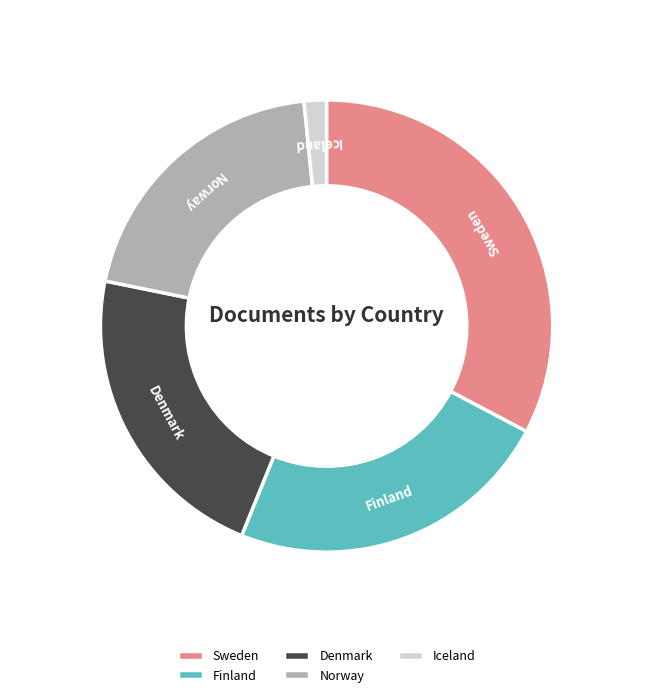

True or false: Sweden accounts for 33% of the total.

True